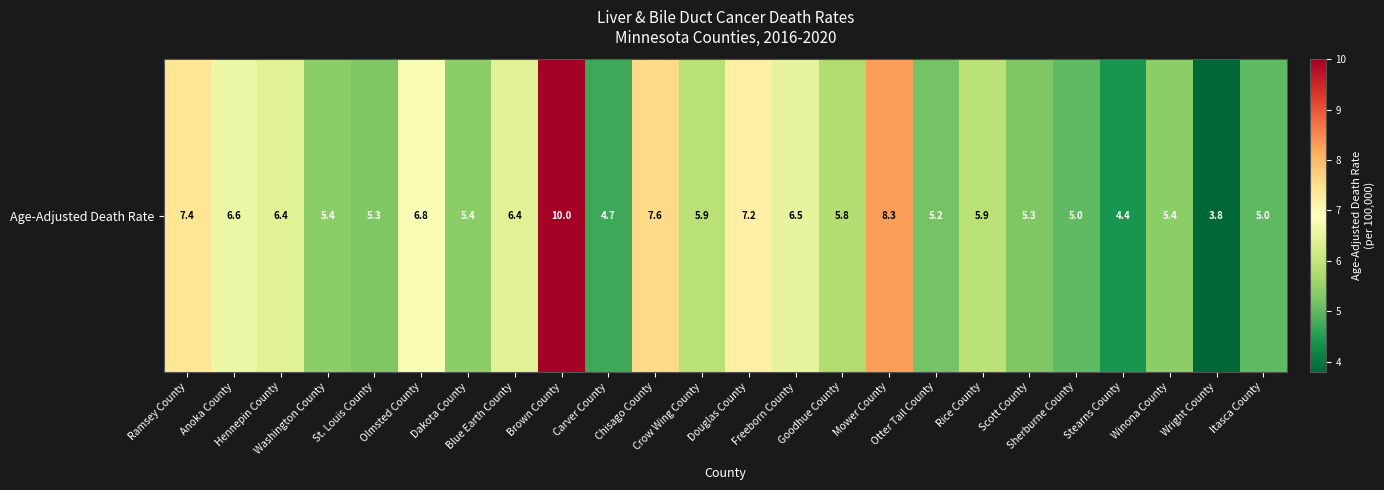

Is it true that the value at Crow Wing County is 8.5?

False